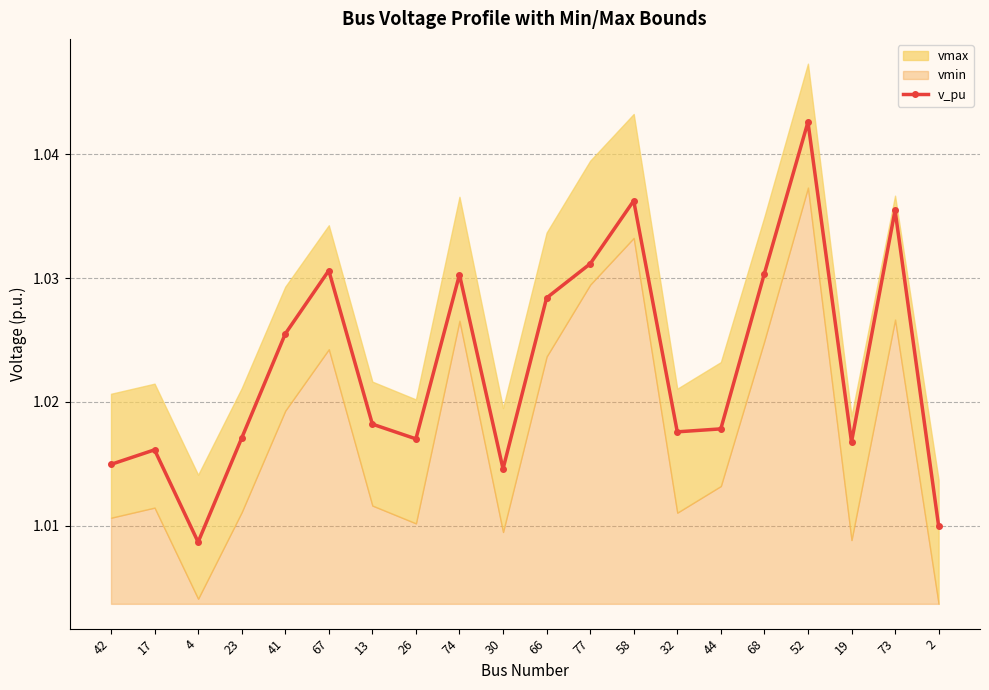

Which category has the lowest value across all series?

4